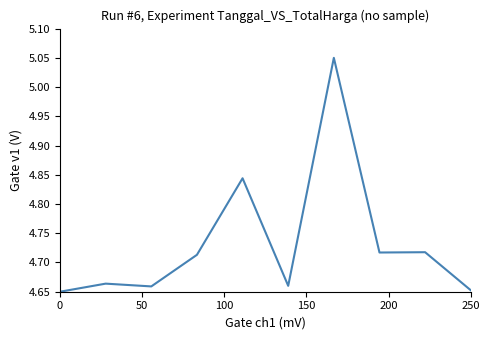

What is the difference between the maximum and minimum values?

0.4